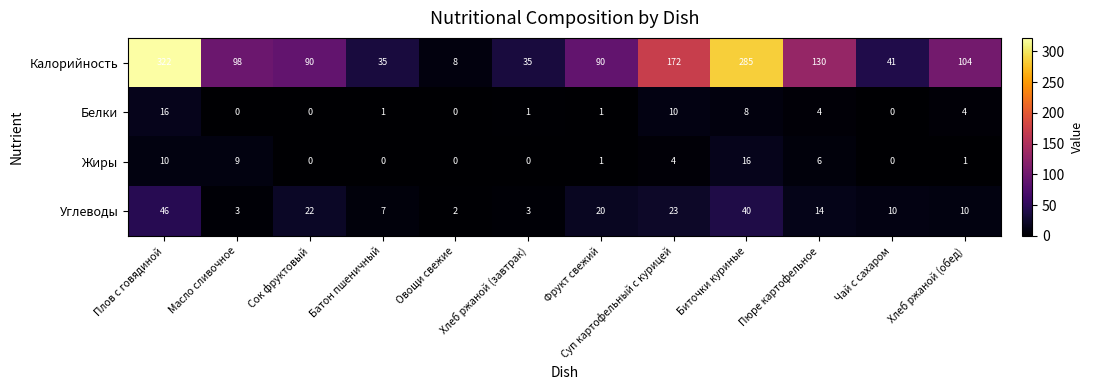

Between Фрукт свежий and Пюре картофельное, which series saw the biggest shift?

Калорийность